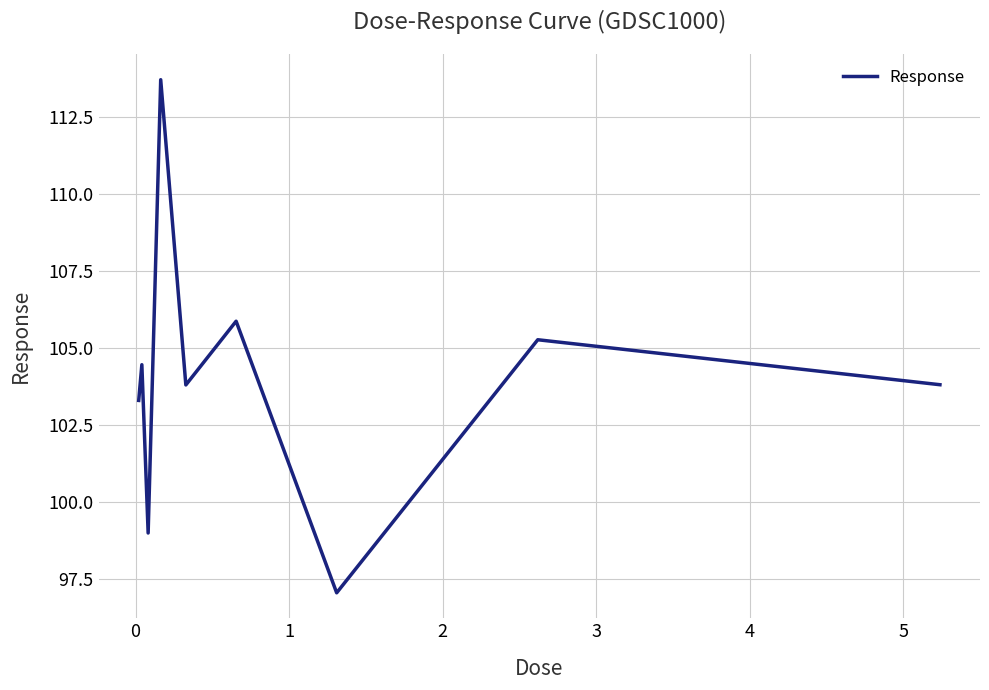

What is the difference between the maximum and minimum values?

16.7